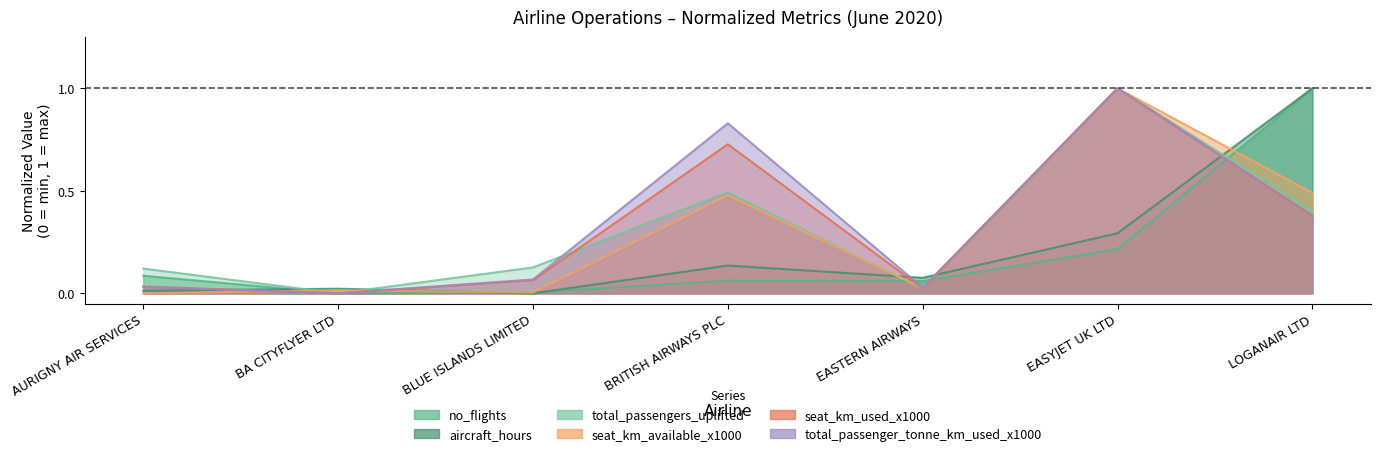

Rank the categories by no_flights value from highest to lowest.

LOGANAIR LTD, EASYJET UK LTD, AURIGNY AIR SERVICES, BRITISH AIRWAYS PLC, EASTERN AIRWAYS, BLUE ISLANDS LIMITED, BA CITYFLYER LTD